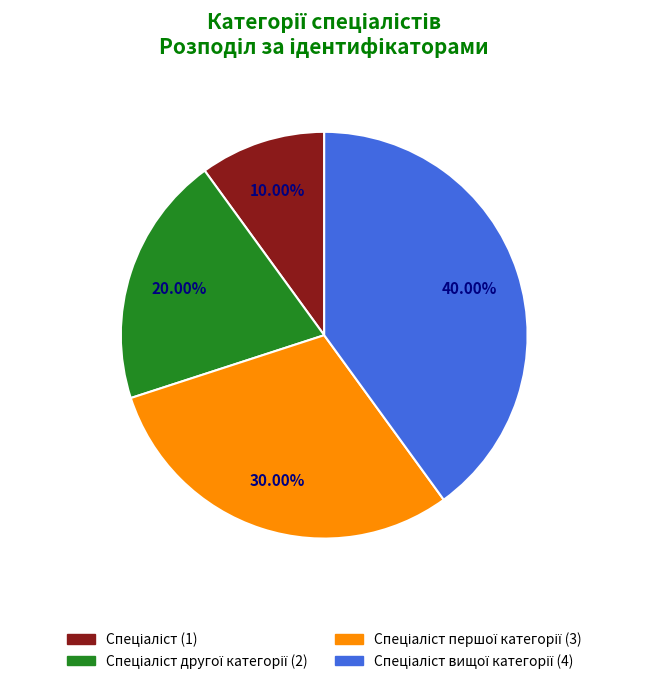

Is there any slice that represents more than half of the pie?

No